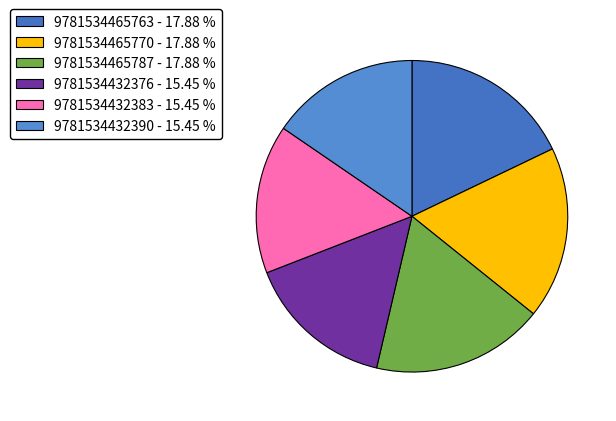

To the nearest percent, what is the combined percentage of 9781534465763 and 9781534432390?

33%